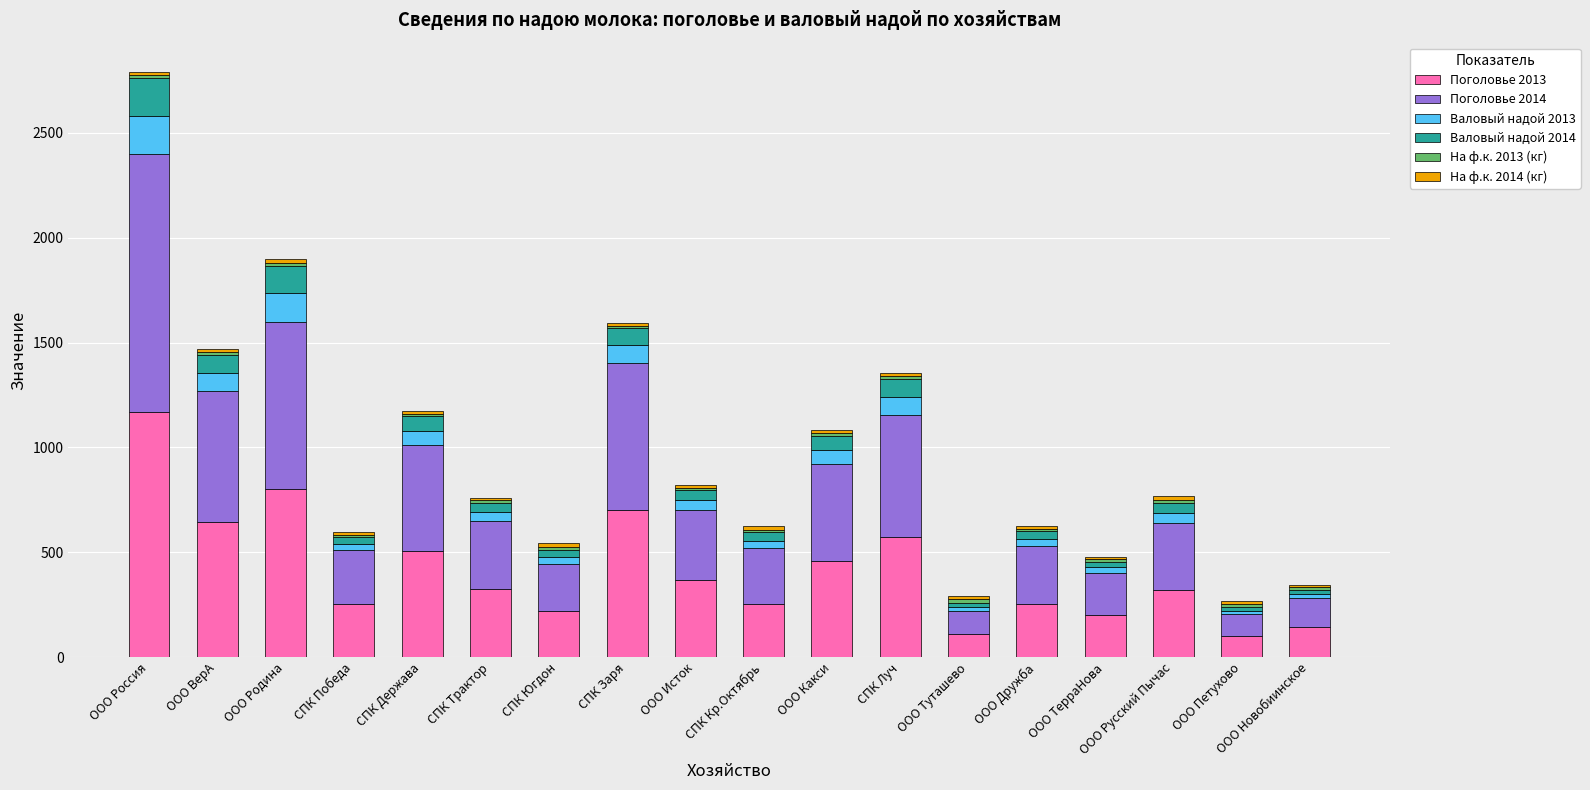

What is the difference between the maximum and minimum values in the Поголовье 2013 series?

1070.0